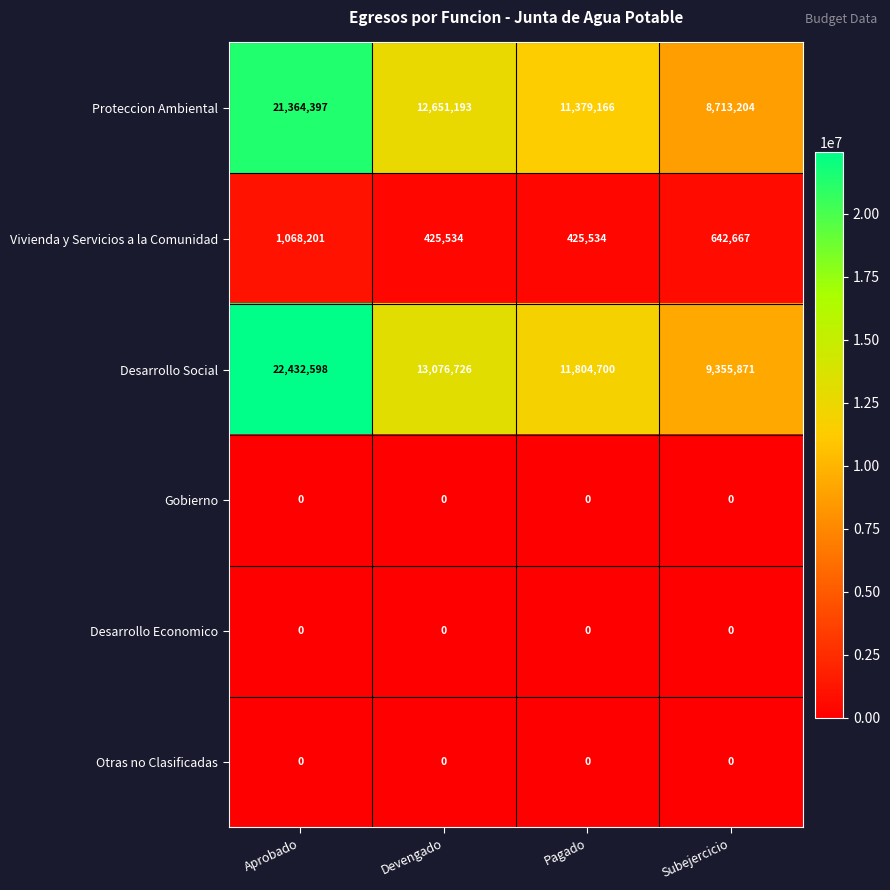

Reading right to left, what are all the values shown in this chart?

Proteccion Ambiental: 8713204	11379166	12651193	21364397
Vivienda y Servicios a la Comunidad: 642667	425534	425534	1068201
Desarrollo Social: 9355871	11804700	13076726	22432598
Gobierno: 0	0	0	0
Desarrollo Economico: 0	0	0	0
Otras no Clasificadas: 0	0	0	0